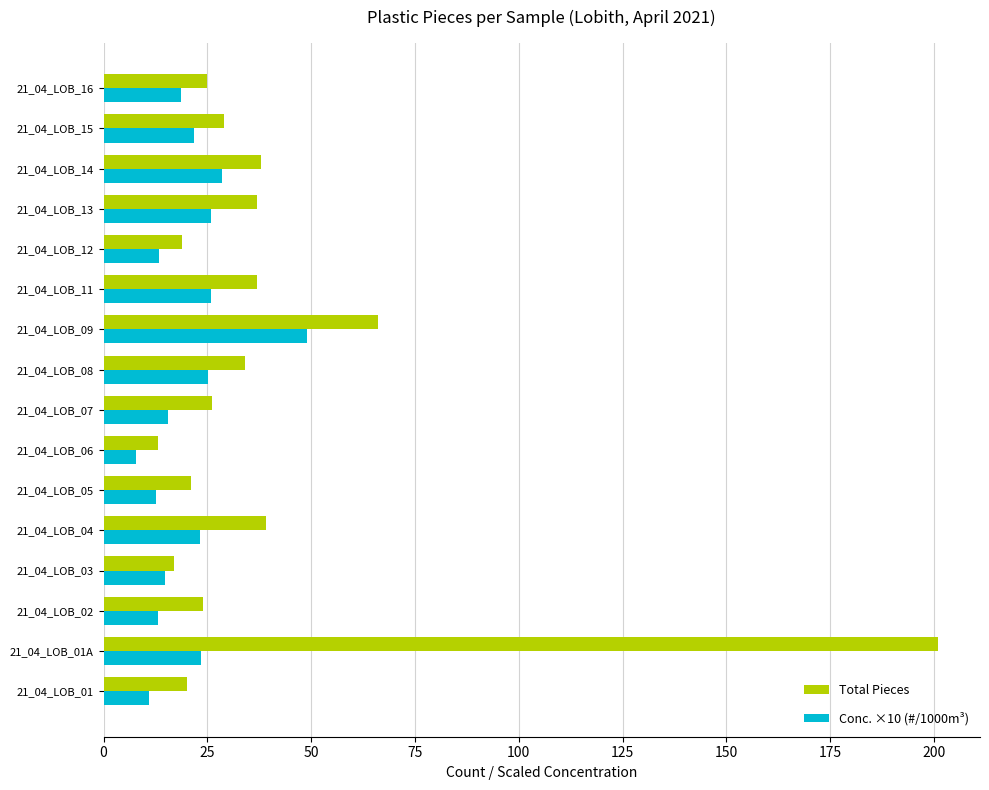

At which category is the sum across all series the highest?

21_04_LOB_01A